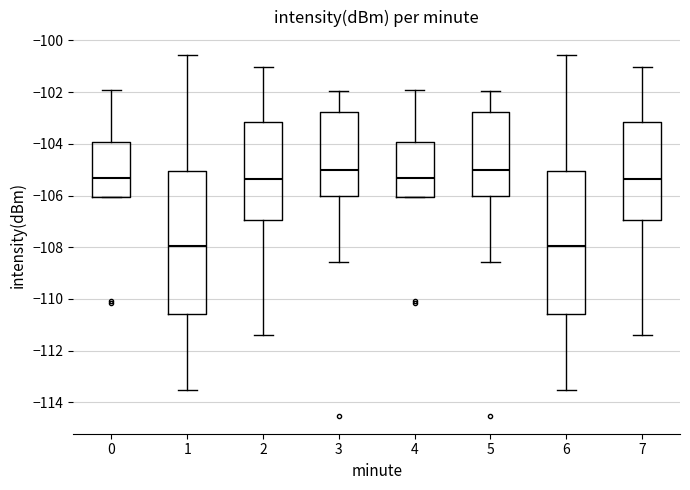

Where is the lower edge of the box at x = 4 on the y-axis? The values are not printed on the chart, so give them approximately, as read against the axis.

-106.0